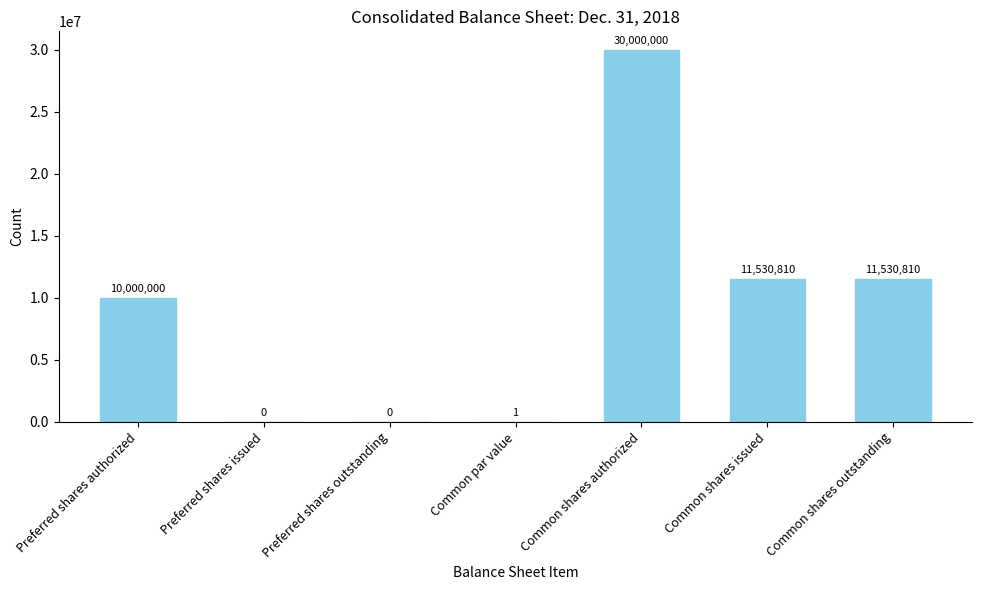

What value does the data have at Common shares issued?

11530810